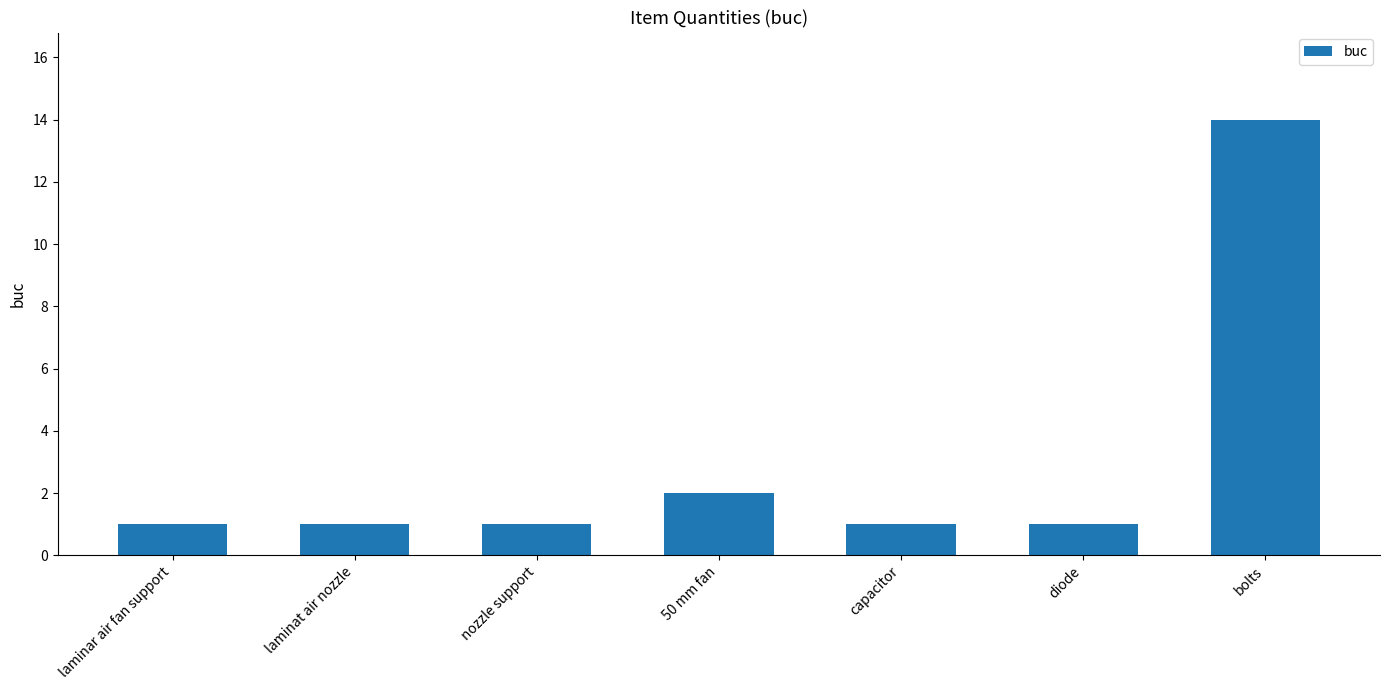

What is the label of the 5th bar from the right?

nozzle support